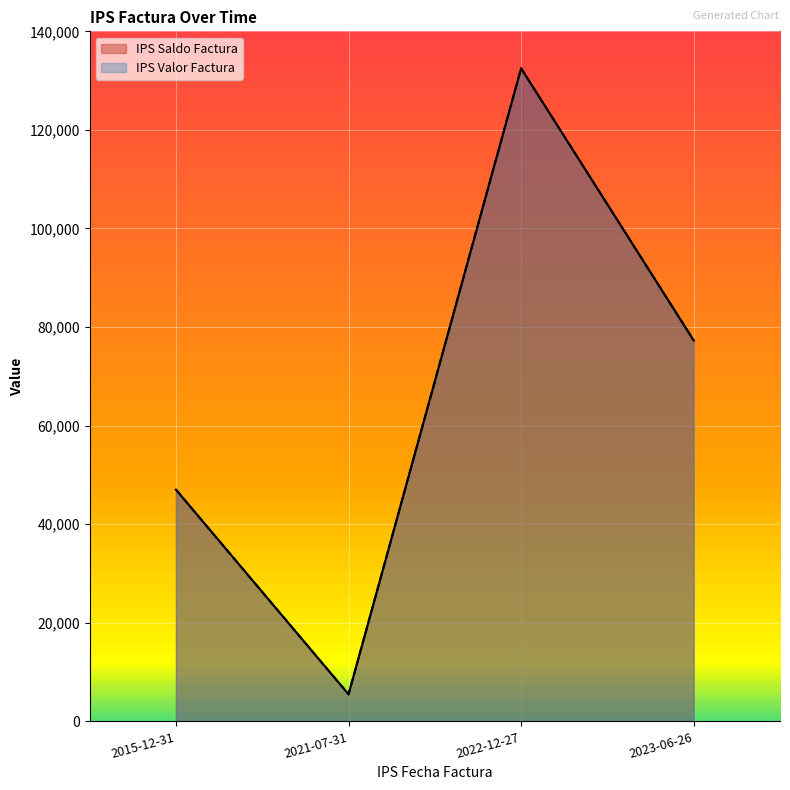

What is the label of the 4th point from the left?

2023-06-26